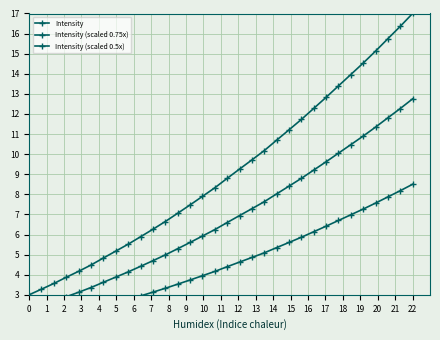

Reading left to right, extract all data points from this chart.

Intensity: 3.0	3.3	3.6	3.9	4.2	4.5	4.8	5.2	5.5	5.9	6.3	6.6	7.1	7.5	7.9	8.3	8.8	9.3	9.7	10.2	10.7	11.2	11.7	12.3	12.8	13.4	14.0	14.5	15.1	15.7	16.4	17.0
Intensity (scaled 0.75x): 2.2	2.5	2.7	2.9	3.1	3.4	3.6	3.9	4.1	4.4	4.7	5.0	5.3	5.6	5.9	6.2	6.6	6.9	7.3	7.6	8.0	8.4	8.8	9.2	9.6	10.0	10.5	10.9	11.3	11.8	12.3	12.8
Intensity (scaled 0.5x): 1.5	1.6	1.8	1.9	2.1	2.2	2.4	2.6	2.8	2.9	3.1	3.3	3.5	3.7	3.9	4.2	4.4	4.6	4.9	5.1	5.3	5.6	5.9	6.1	6.4	6.7	7.0	7.3	7.6	7.9	8.2	8.5